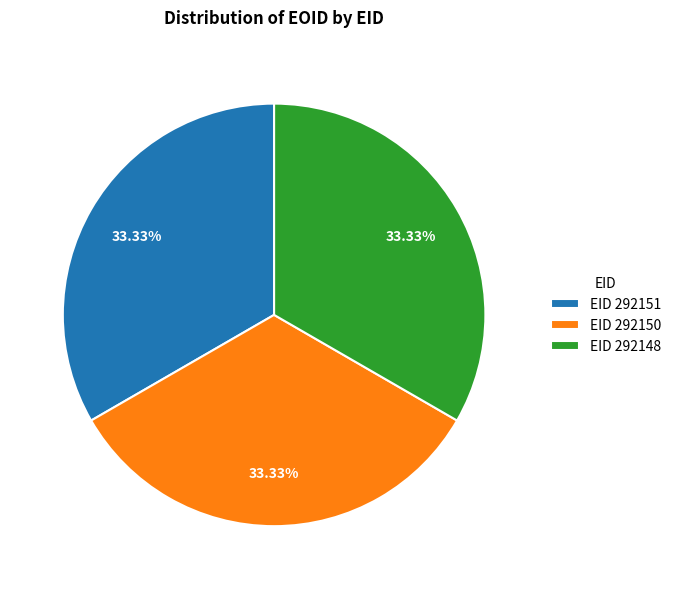

Count the number of slices in the pie.

3